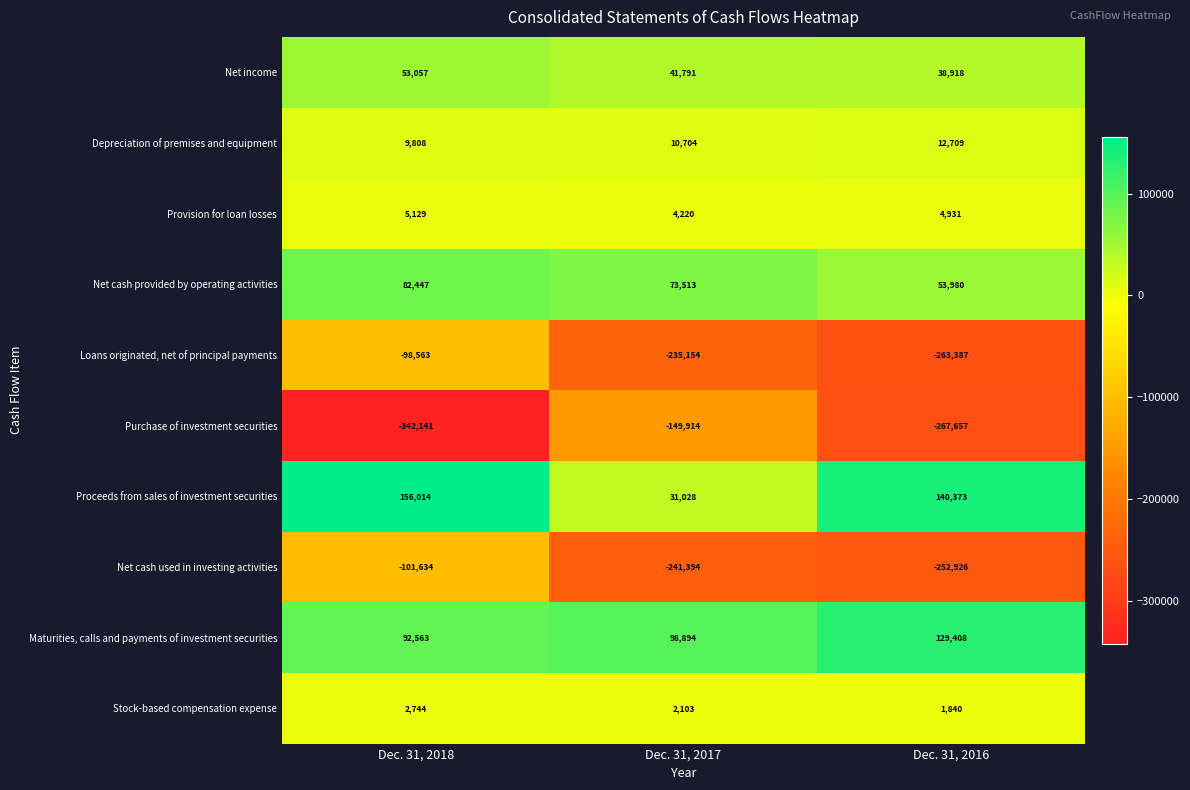

How many series are shown in this chart?

10